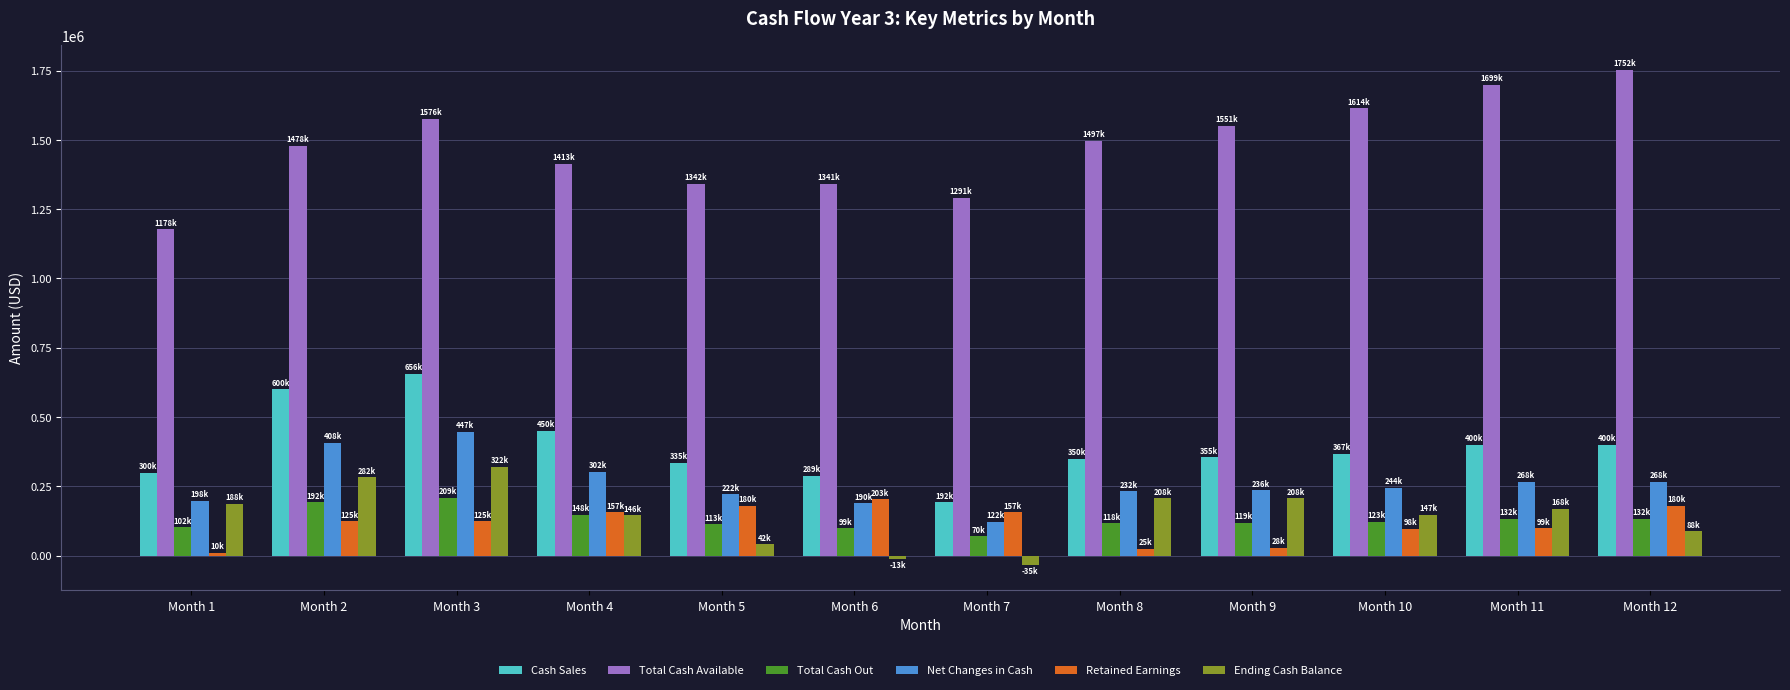

Which series has the widest spread of values?

Total Cash Available